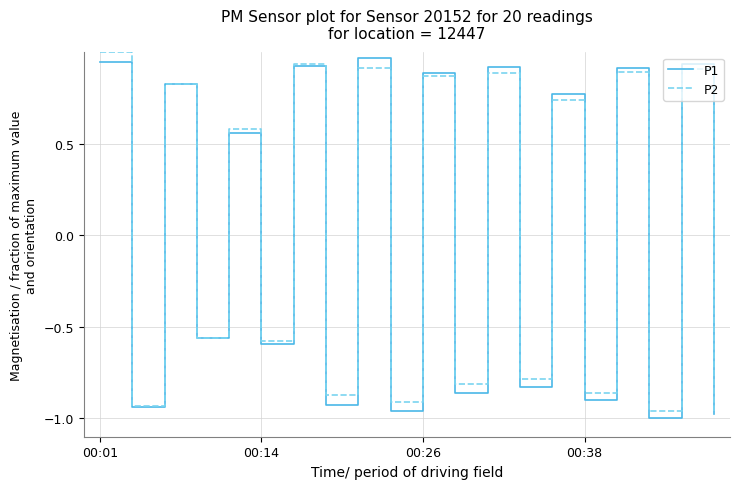

What are all the series names shown in the legend?

P1, P2